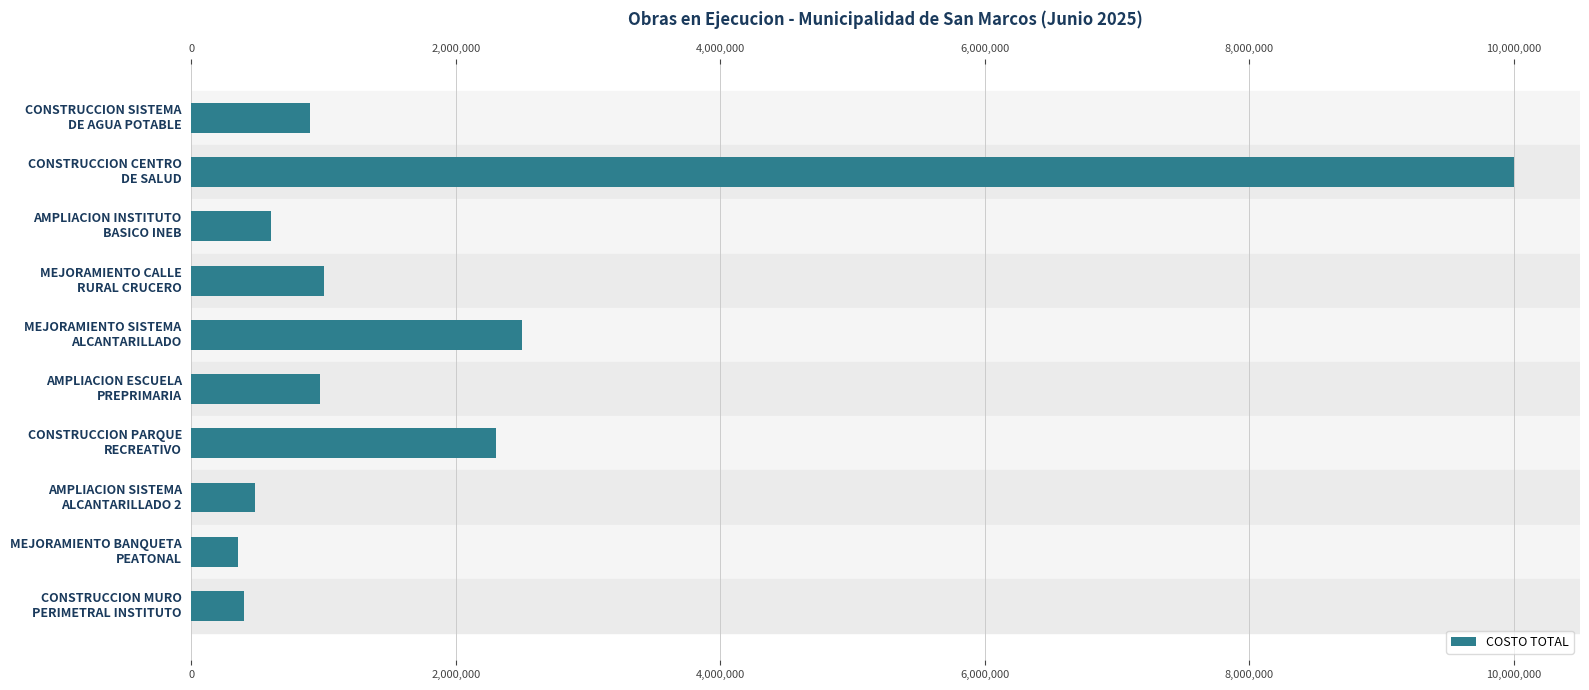

How many data points are less than 969400?

5